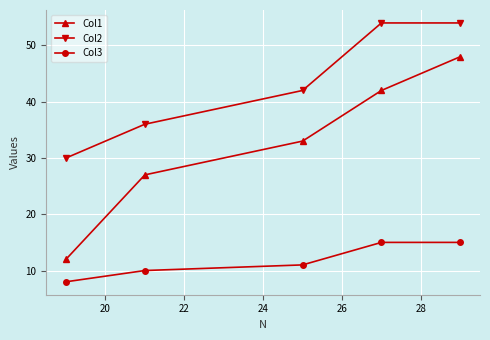

Rank the series by their average value, from lowest to highest.

Col3, Col1, Col2